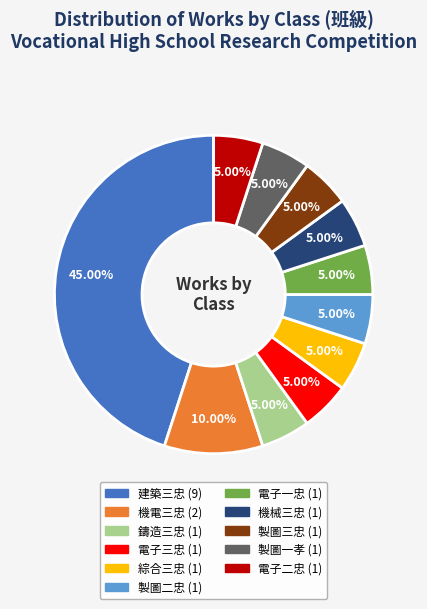

How many slices are in this pie chart?

11